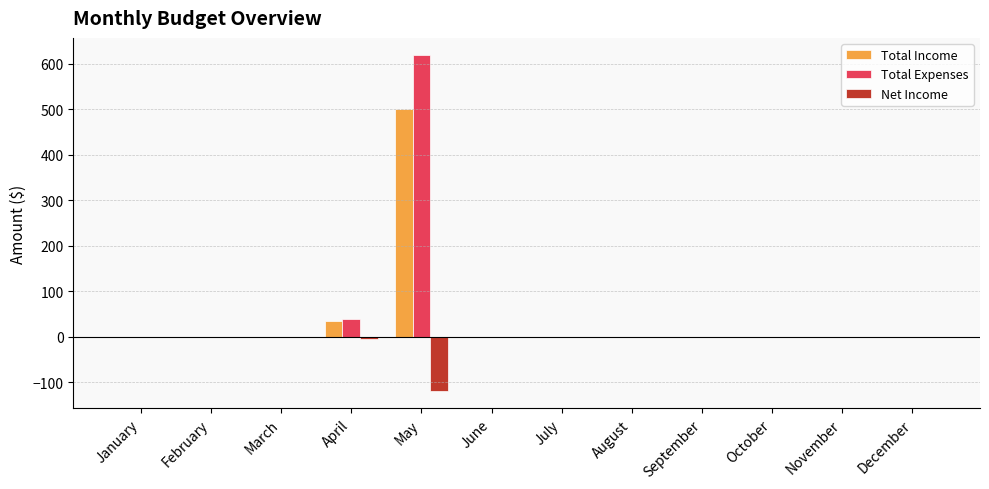

Reading left to right, what are all the values shown in this chart?

Total Income: January=0	February=0	March=0	April=35	May=500	June=0	July=0	August=0	September=0	October=0	November=0	December=0
Total Expenses: January=0	February=0	March=0	April=40	May=620	June=0	July=0	August=0	September=0	October=0	November=0	December=0
Net Income: January=0	February=0	March=0	April=-5	May=-120	June=0	July=0	August=0	September=0	October=0	November=0	December=0